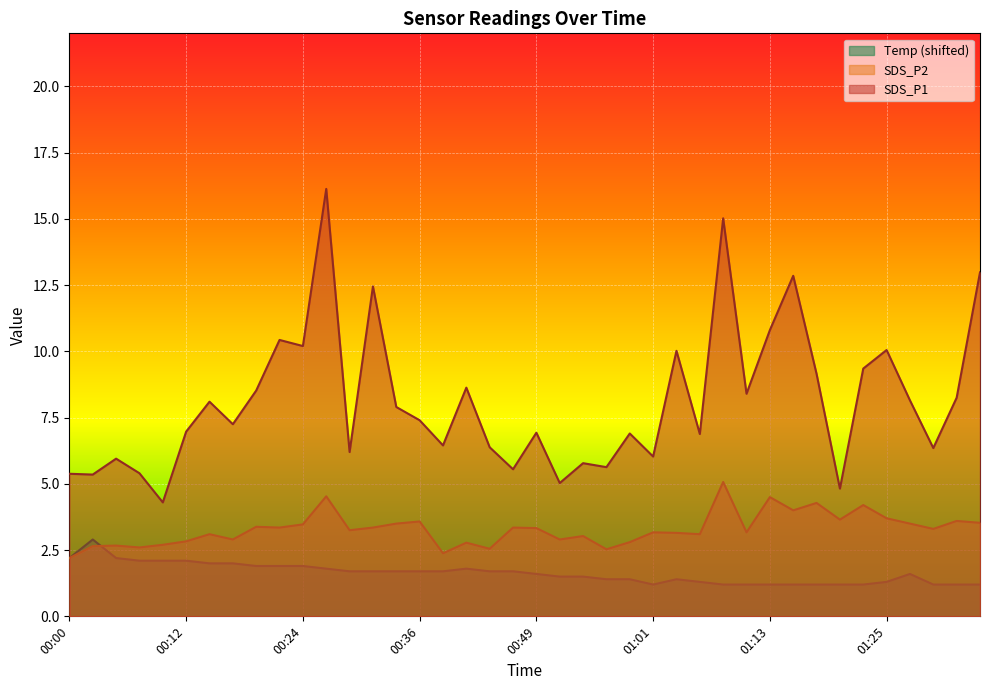

Which label corresponds to the largest value in the chart?

00:27